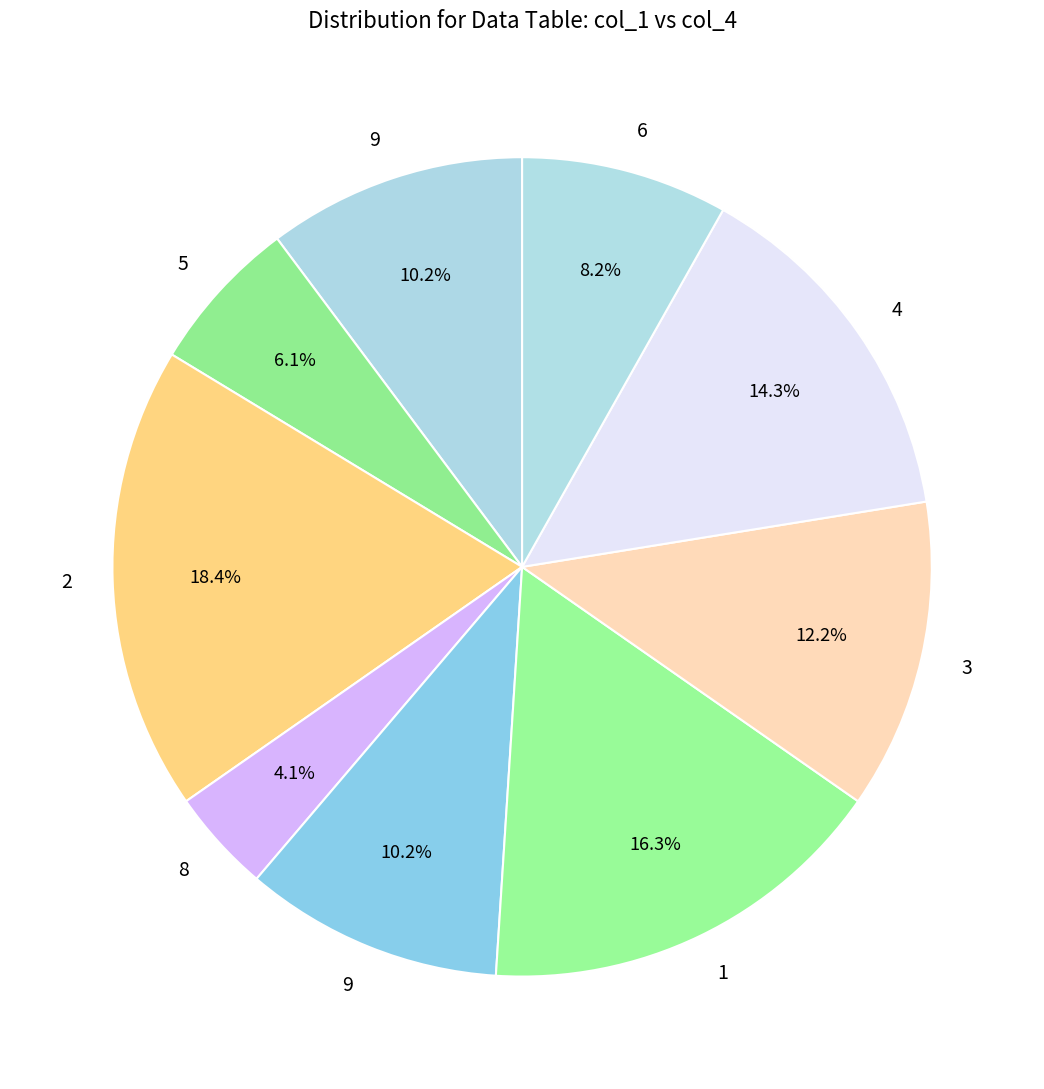

What is the smallest slice in the pie chart?

8